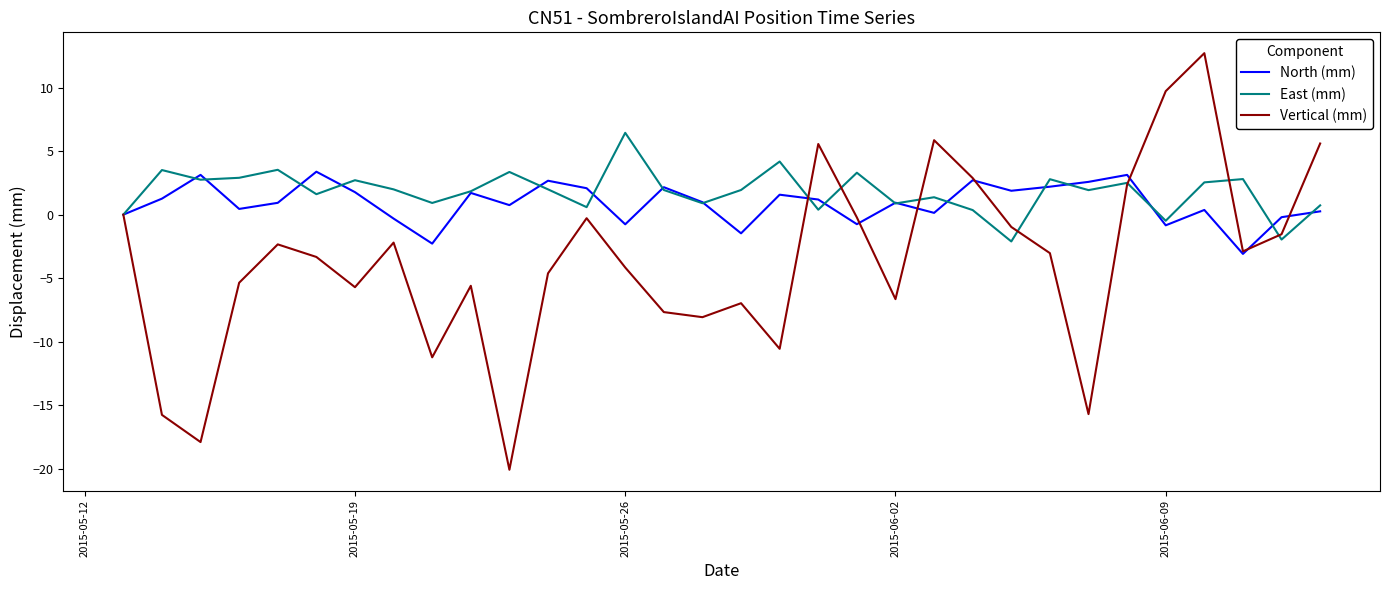

Rank the series by their average value, from lowest to highest.

Vertical (mm), North (mm), East (mm)